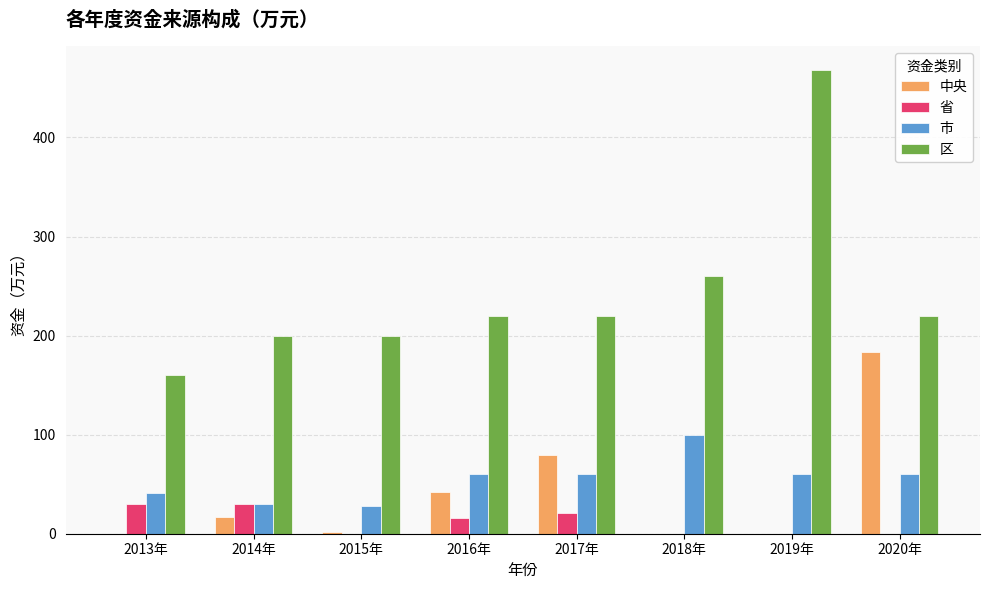

At which category is the sum across all series the highest?

2019年